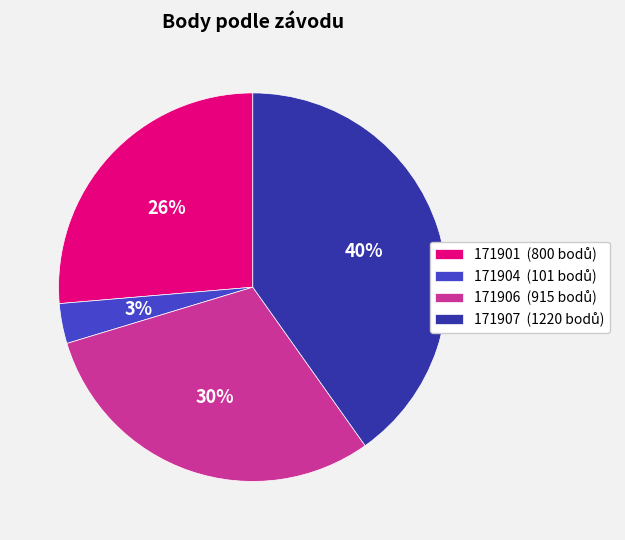

The 171906 slice represents 18% of the pie. True or false?

False